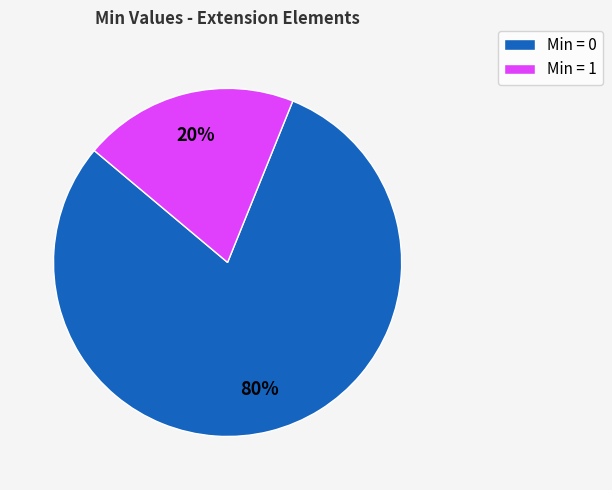

Count the number of slices in the pie.

2